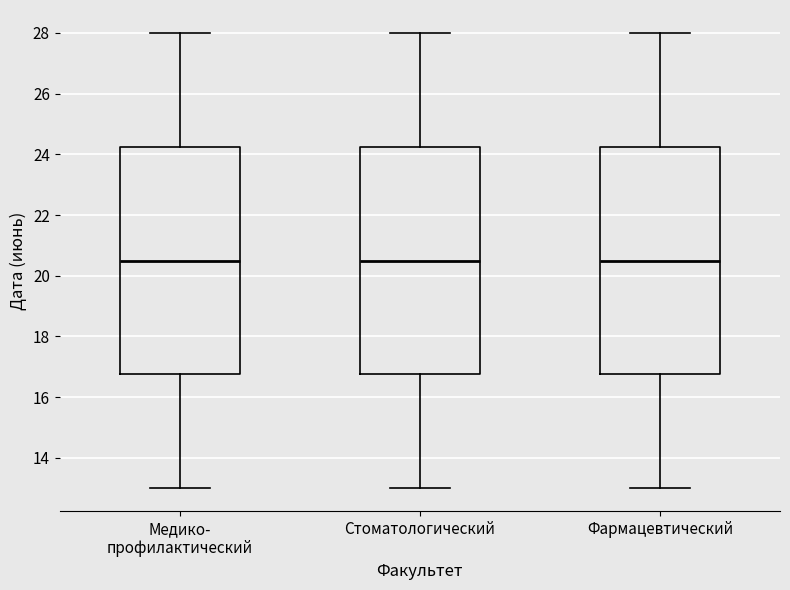

Reading left to right, read every box against the y-axis: the position of its median line, the range the box covers, and the ends of its whiskers. The values are not printed on the chart, so give them approximately, as read against the axis.

Медико- профилактический: median 20.6, box 16.8 to 24.2, whiskers 13.0 to 28.0
Стоматологический: median 20.6, box 16.8 to 24.2, whiskers 13.0 to 28.0
Фармацевтический: median 20.6, box 16.8 to 24.2, whiskers 13.0 to 28.0